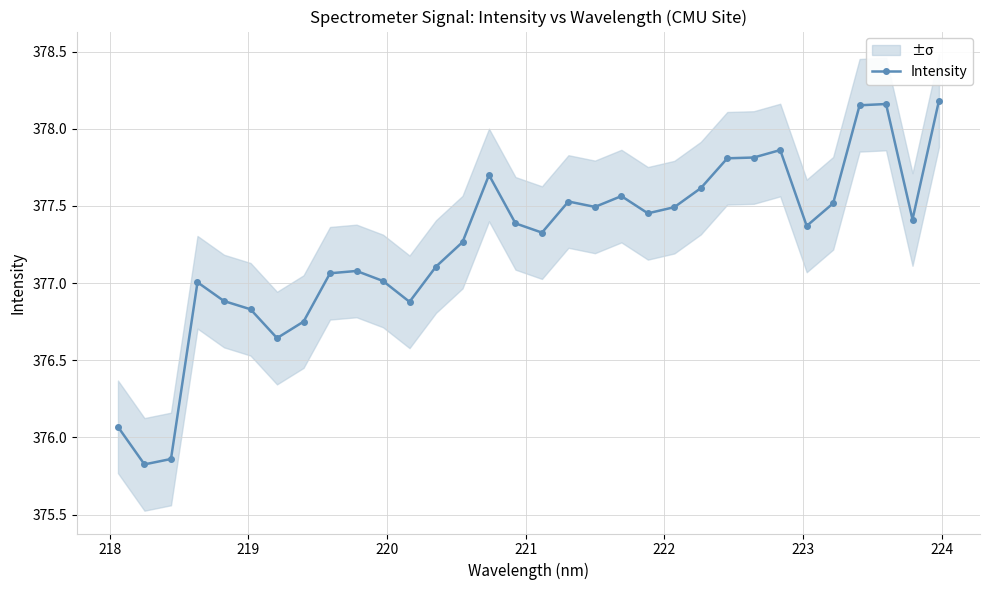

Is this an area chart (filled region under the line)?

No